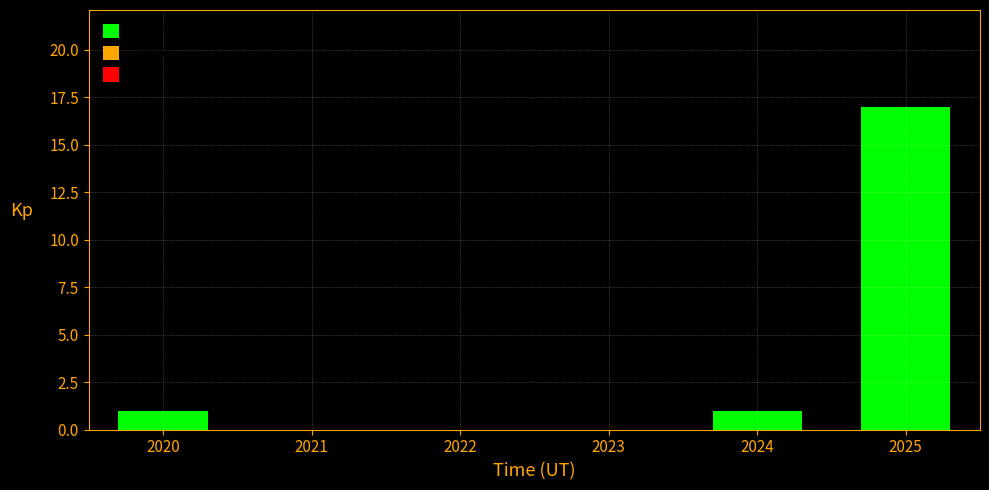

Reading left to right, what are all the values shown in this chart?

1	1	17